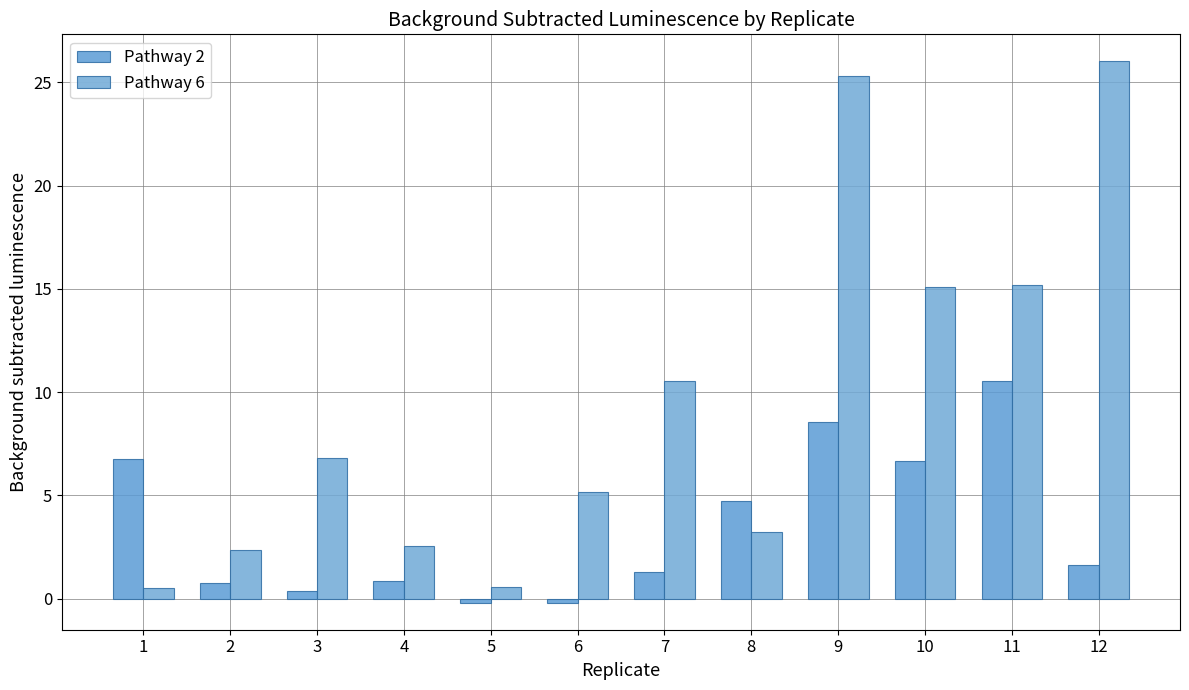

What is the value of the Pathway 6 bar at the 4th from the left?

2.5